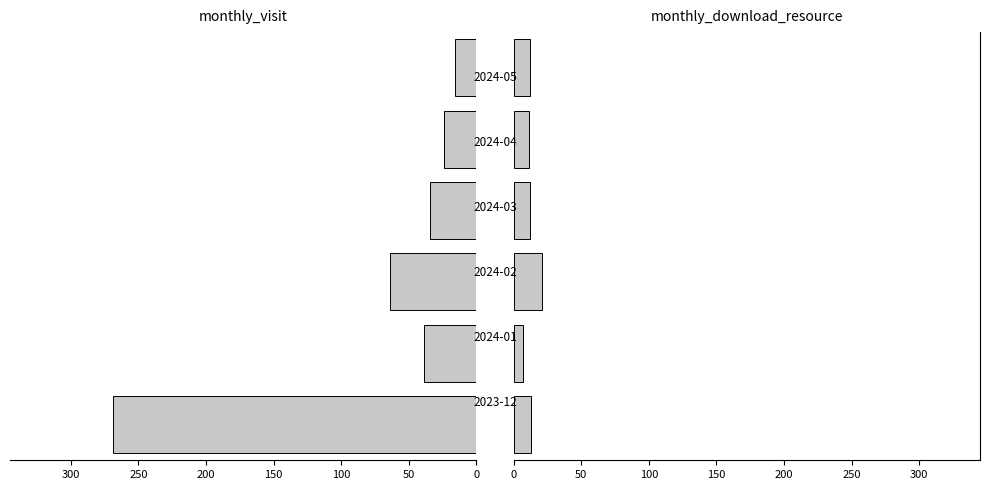

At how many categories does at least one series exceed -215?

6